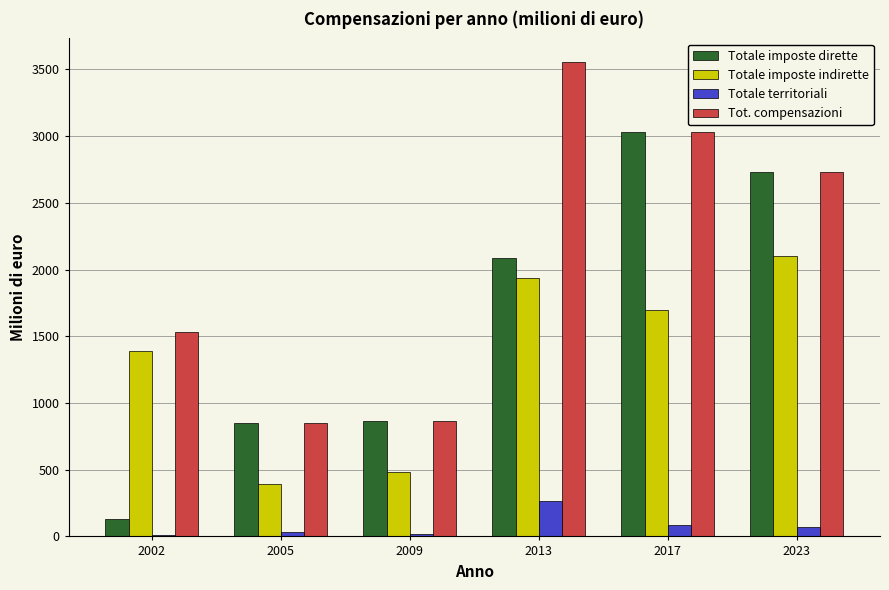

How many data points does each series have?

6